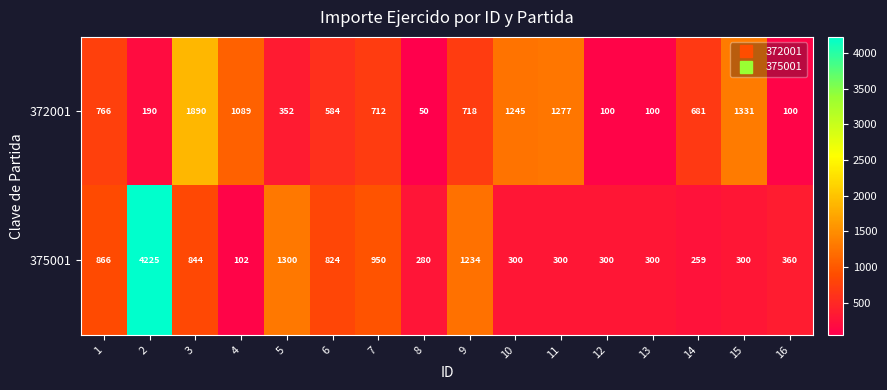

The value of 372001 at 8 is 20. True or false?

False